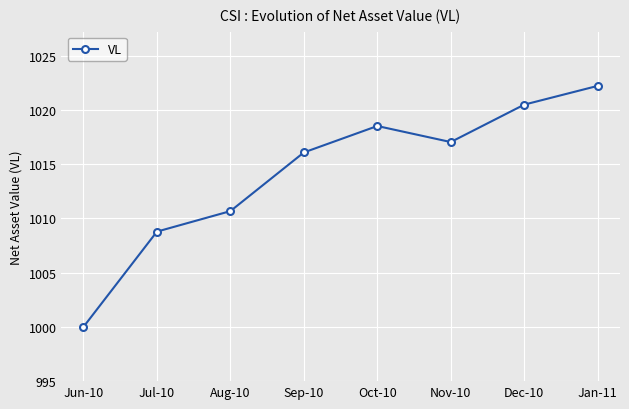

At which category does the data reach its first local peak?

Oct-10